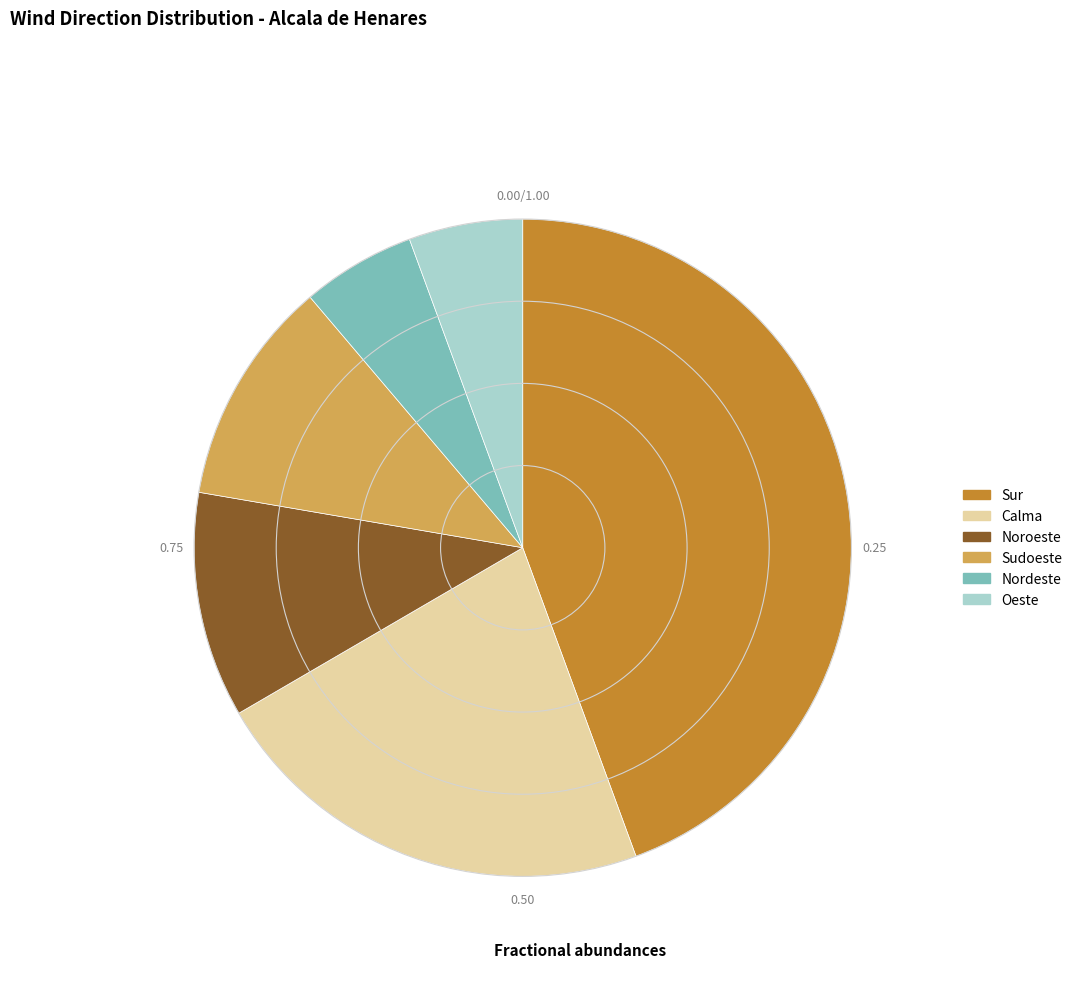

The Noroeste slice represents 1% of the pie. True or false?

False